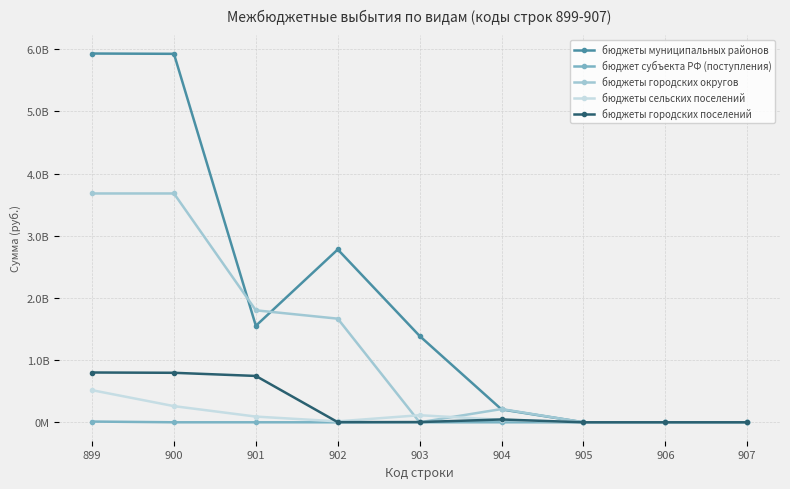

Reading left to right, what are all the values shown in this chart?

бюджеты муниципальных районов: 5930935641.0	5926191816.7	1551796503.7	2779393989.6	1388098800.0	206902523.4	0.0	0.0	0.0
бюджет субъекта РФ (поступления): 11691844.2	0.0	0.0	0.0	0.0	0.0	0.0	0.0	0.0
бюджеты городских округов: 3680269319.6	3680269319.6	1800833086.0	1666555058.9	0.0	212881174.7	0.0	0.0	0.0
бюджеты сельских поселений: 516157853.5	259811258.3	91587758.0	14610978.7	113617000.0	39995521.6	0.0	0.0	0.0
бюджеты городских поселений: 800694507.7	796017942.4	745401334.5	1798108.8	3648800.0	45169699.0	0.0	0.0	0.0